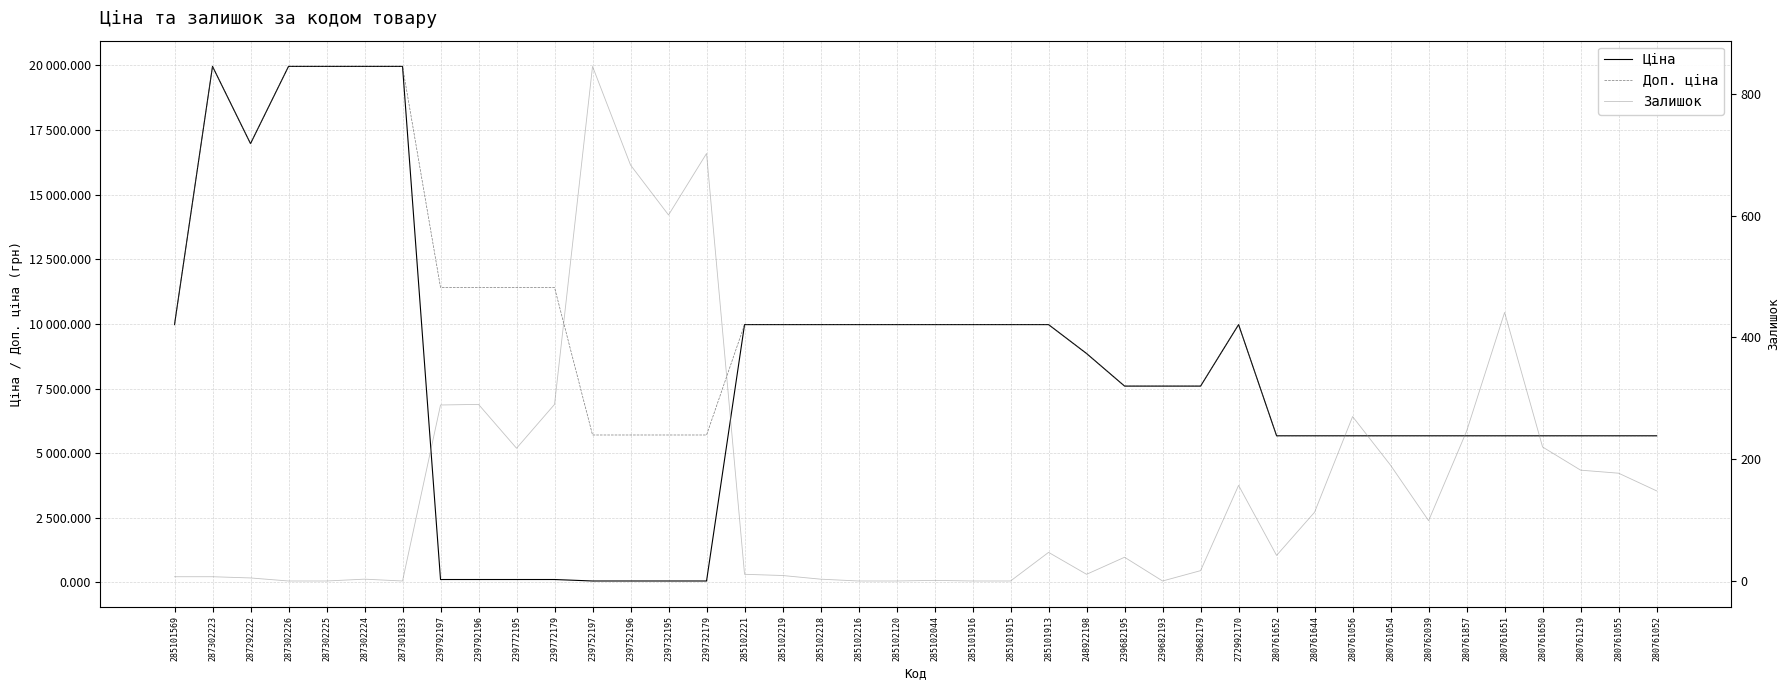

What is the difference between the highest and lowest values at 287302226?

19964.2